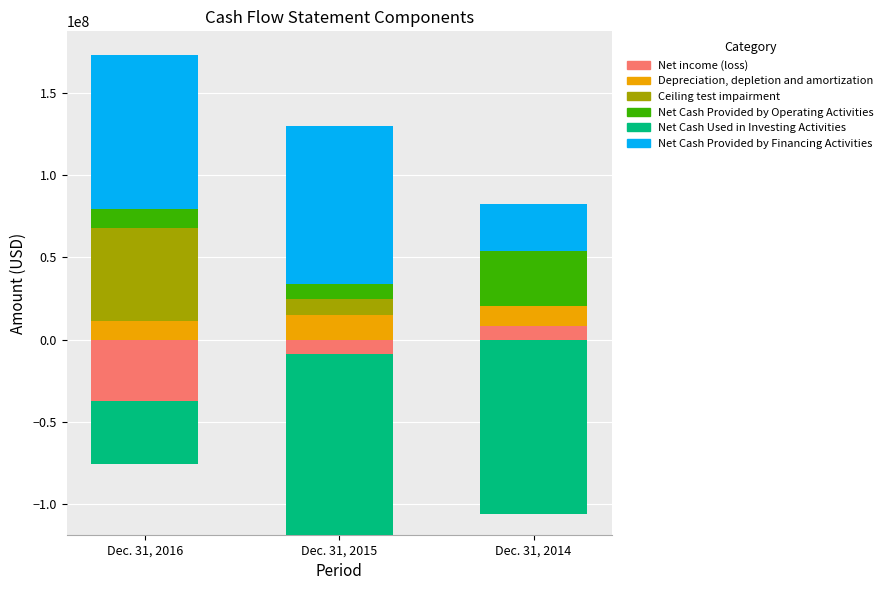

What is the average value of the Net Cash Provided by Financing Activities series?

72861606